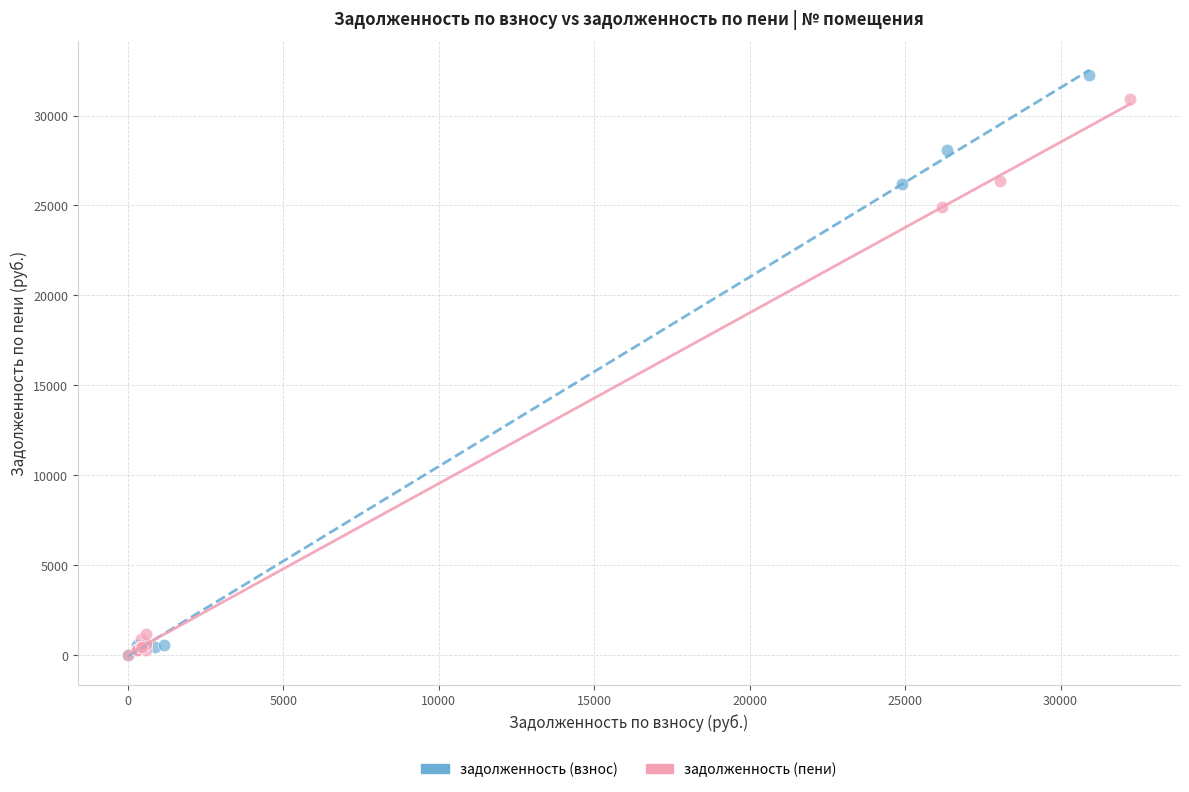

Which series has the largest Y range (max minus min)?

задолженность (взнос)